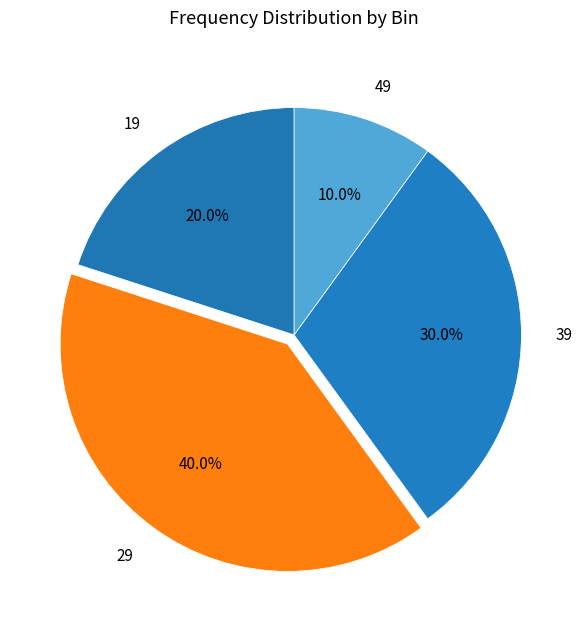

How many segments does this pie chart have?

4